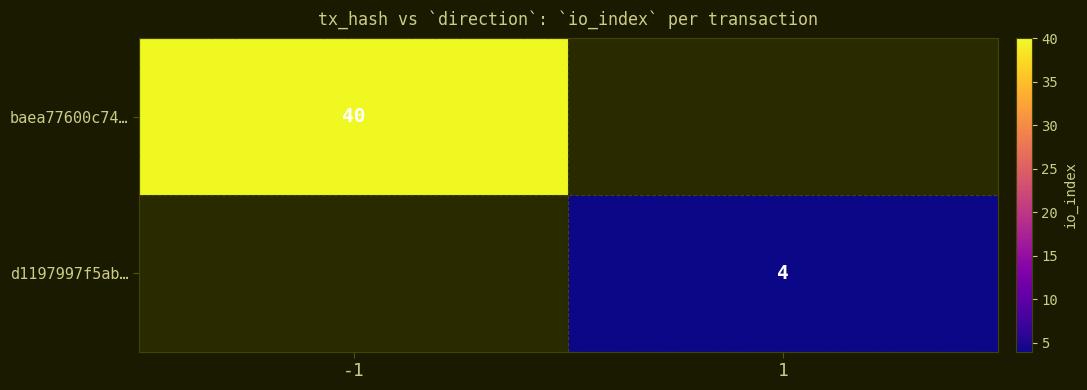

Which label corresponds to the largest value in the chart?

-1